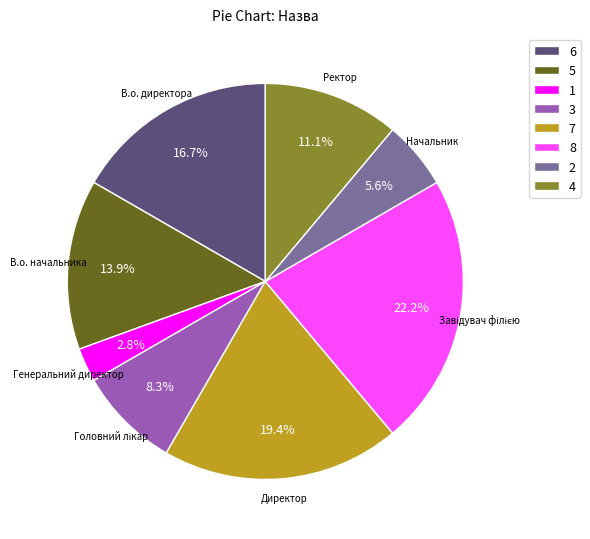

What portion of the pie excludes 4?

88.9%